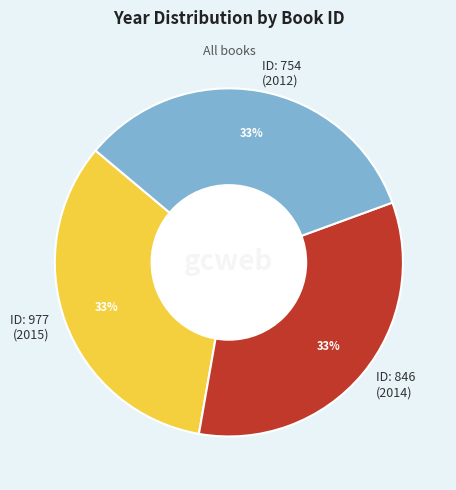

How many slices are in this pie chart?

3